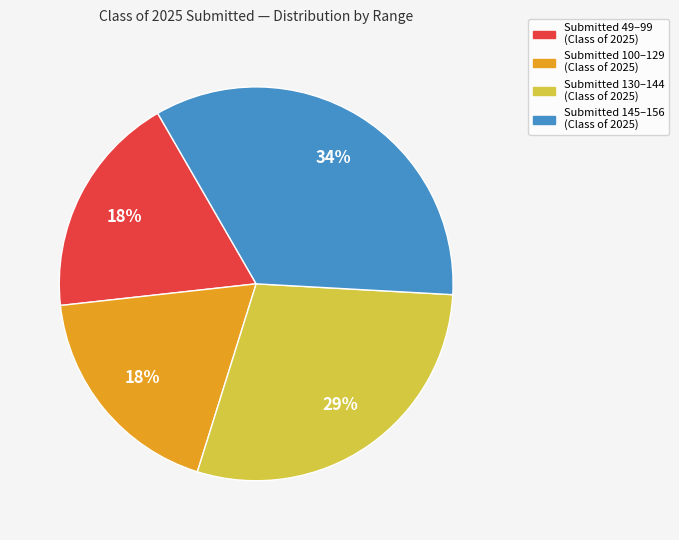

To the nearest percent, what is the average slice percentage?

25%